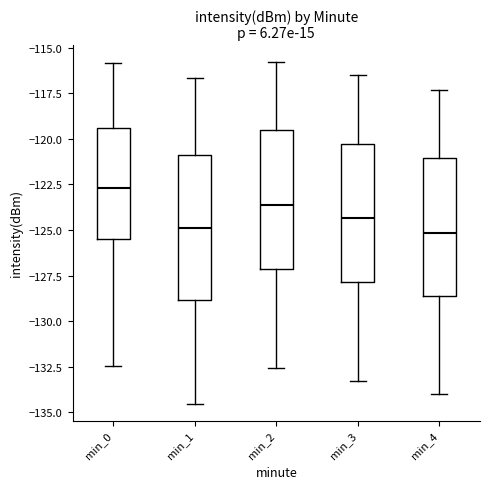

Reading left to right, read every box against the y-axis: the position of its median line, the range the box covers, and the ends of its whiskers. The values are not printed on the chart, so give them approximately, as read against the axis.

min_0: median -122.5, box -125.5 to -119.5, whiskers -132.5 to -116.0
min_1: median -125.0, box -129.0 to -121.0, whiskers -134.5 to -116.5
min_2: median -123.5, box -127.0 to -119.5, whiskers -132.5 to -116.0
min_3: median -124.5, box -128.0 to -120.5, whiskers -133.5 to -116.5
min_4: median -125.0, box -128.5 to -121.0, whiskers -134.0 to -117.5